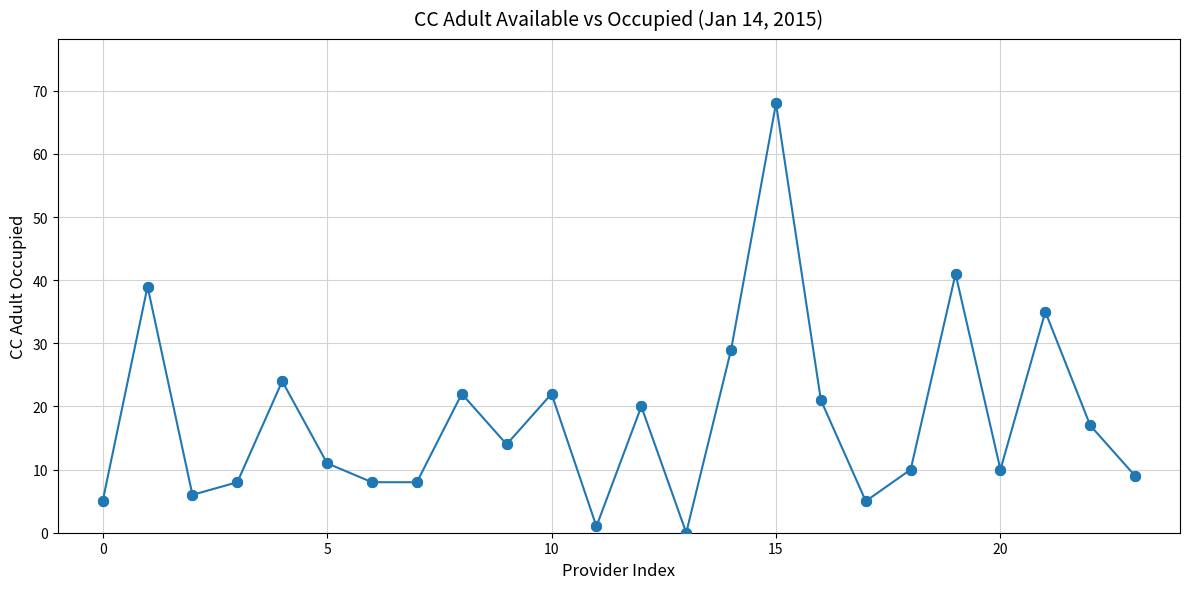

What is the sum of all values?

433